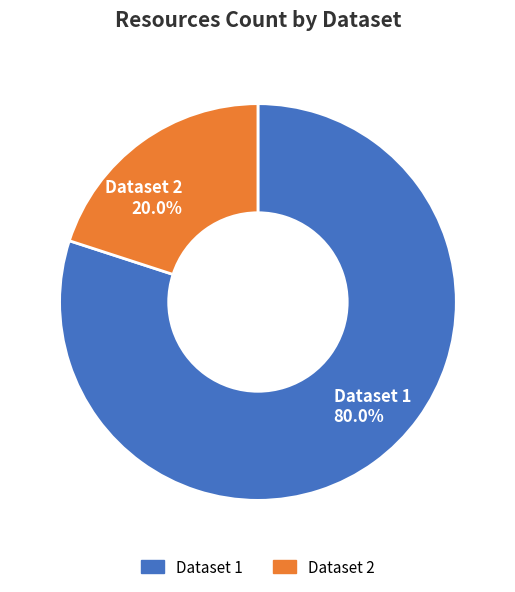

Do Dataset 1 80.0% and Dataset 2 20.0% together represent more than half of the pie?

Yes